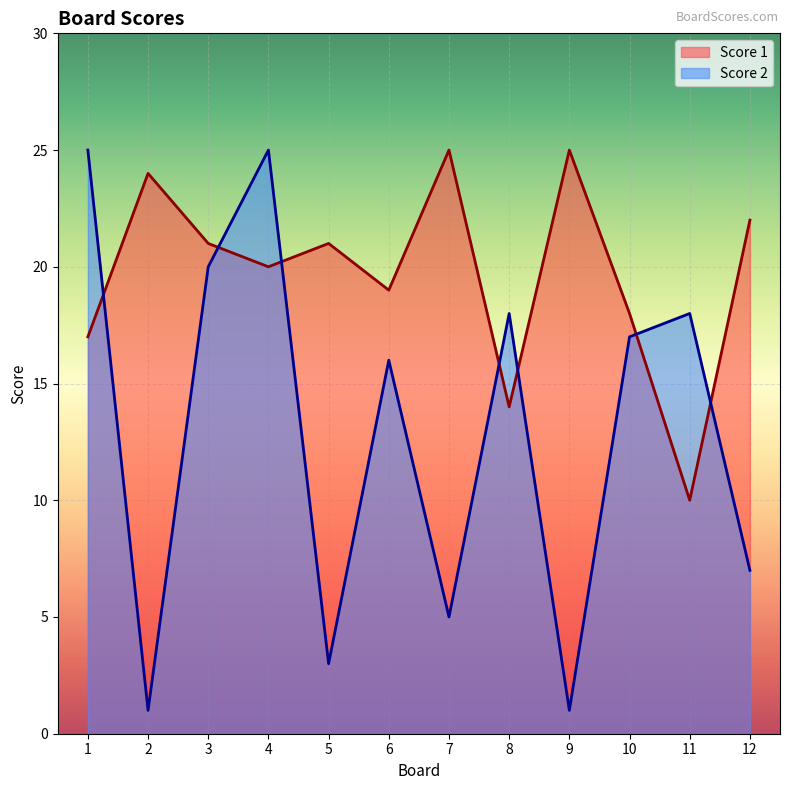

Rank the series by their maximum value, from lowest to highest.

Score 1, Score 2